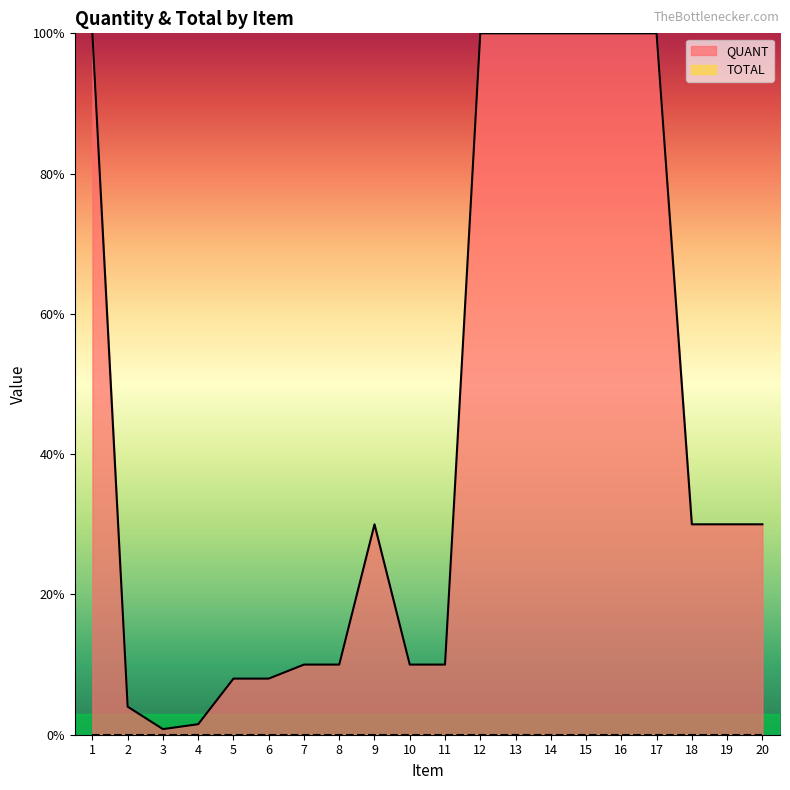

List the labels in order of value, smallest first.

3, 4, 2, 5, 6, 7, 8, 10, 11, 9, 18, 19, 20, 1, 12, 13, 14, 15, 16, 17